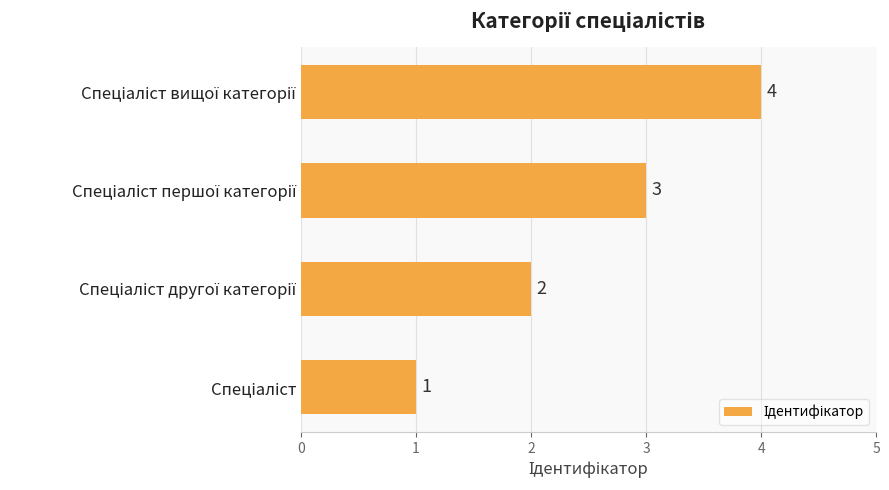

What is the sum of all values?

10